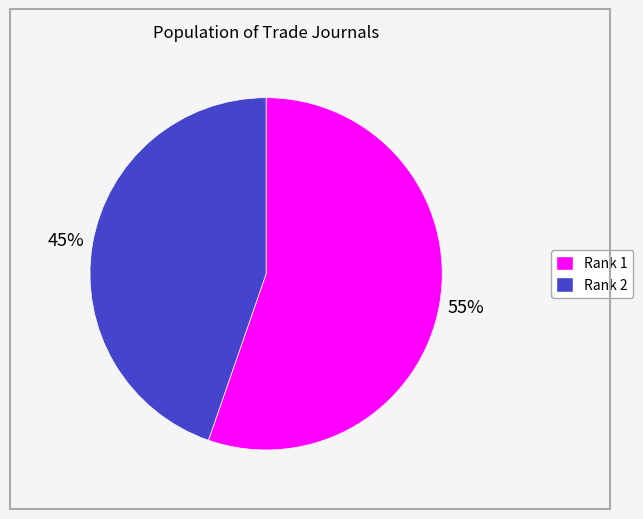

Which has a higher value, Rank 1 or Rank 2?

Rank 1